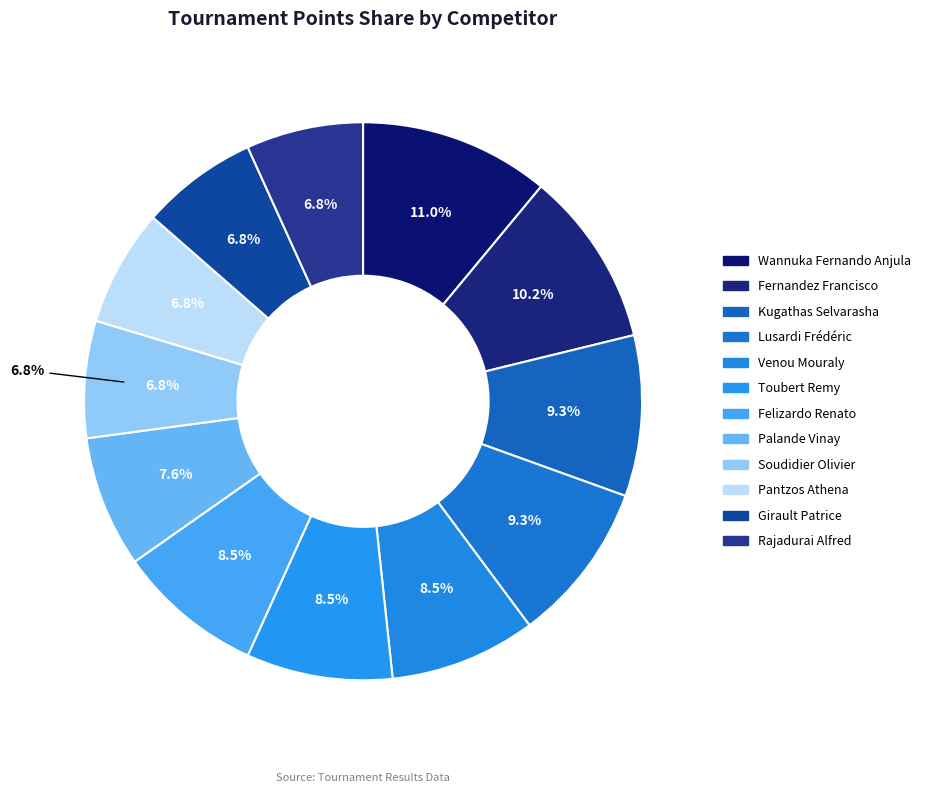

To the nearest percent, what is the average slice percentage?

8%